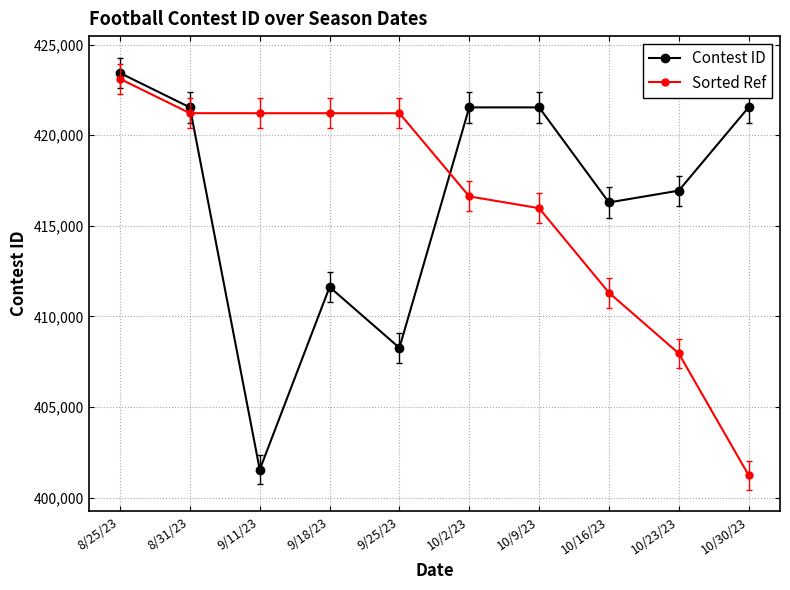

Which series has the largest total across all categories?

Contest ID